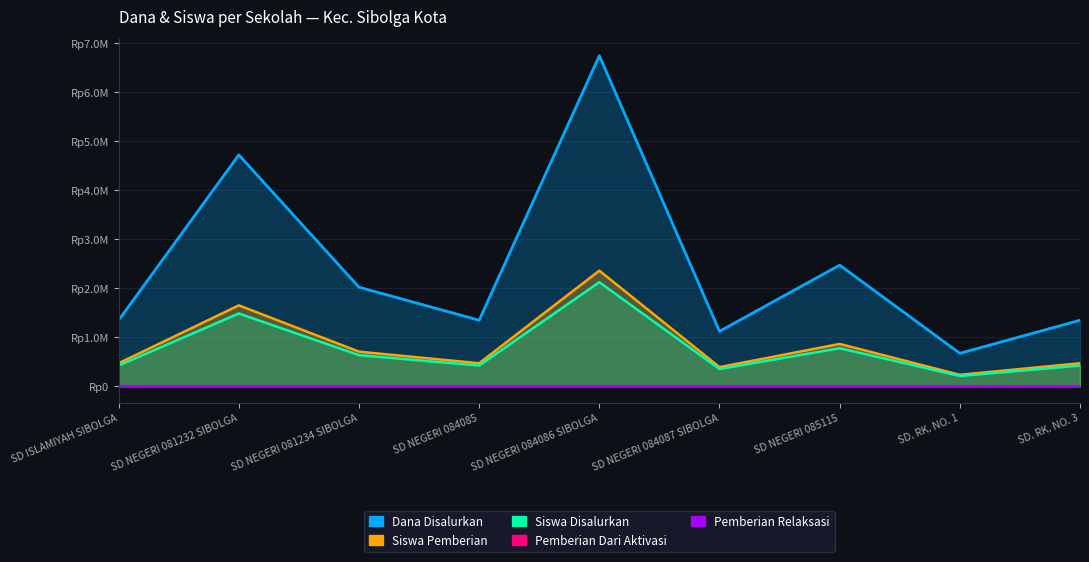

What is the label of the 7th point from the right?

SD NEGERI 081234 SIBOLGA